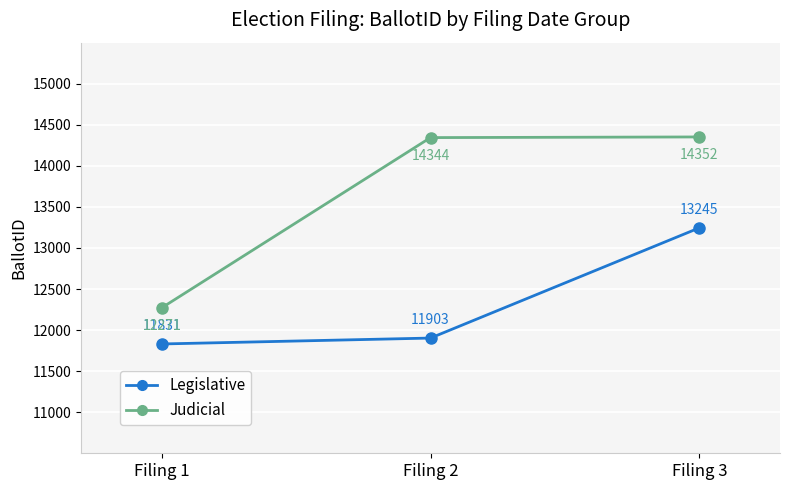

How many lines are shown in the chart?

2